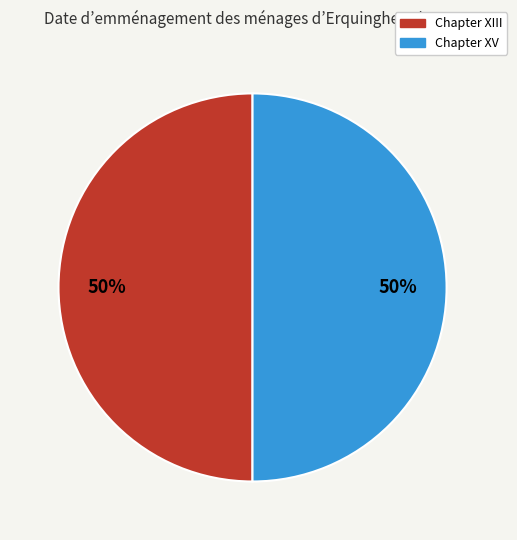

To the nearest percent, what percentage of the pie is Chapter XV?

50%